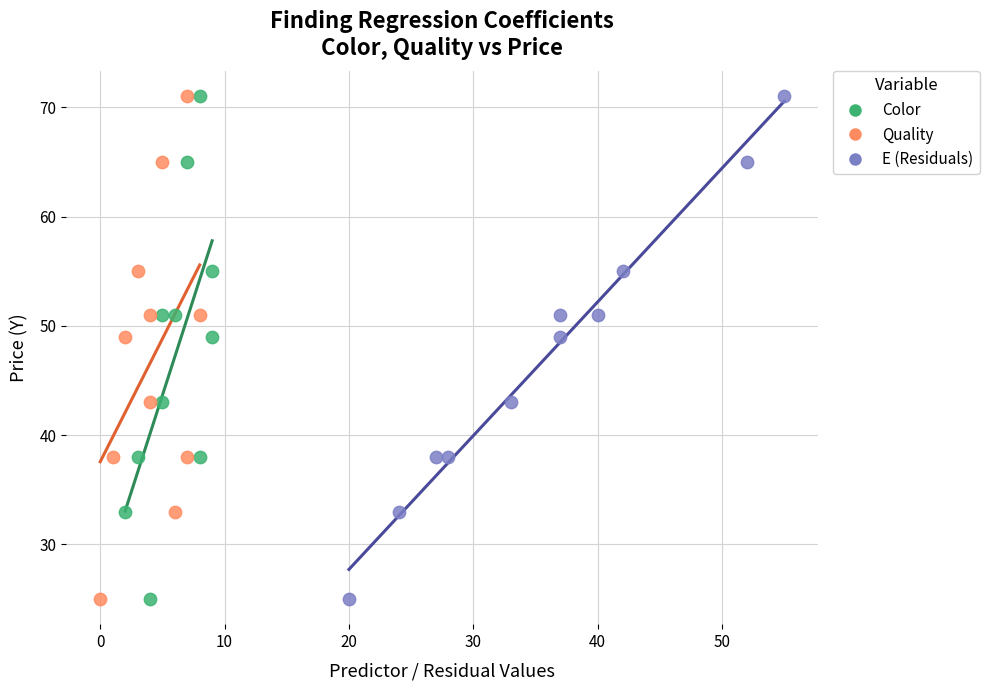

What are all the series names shown in the legend?

Color, Quality, E (Residuals)